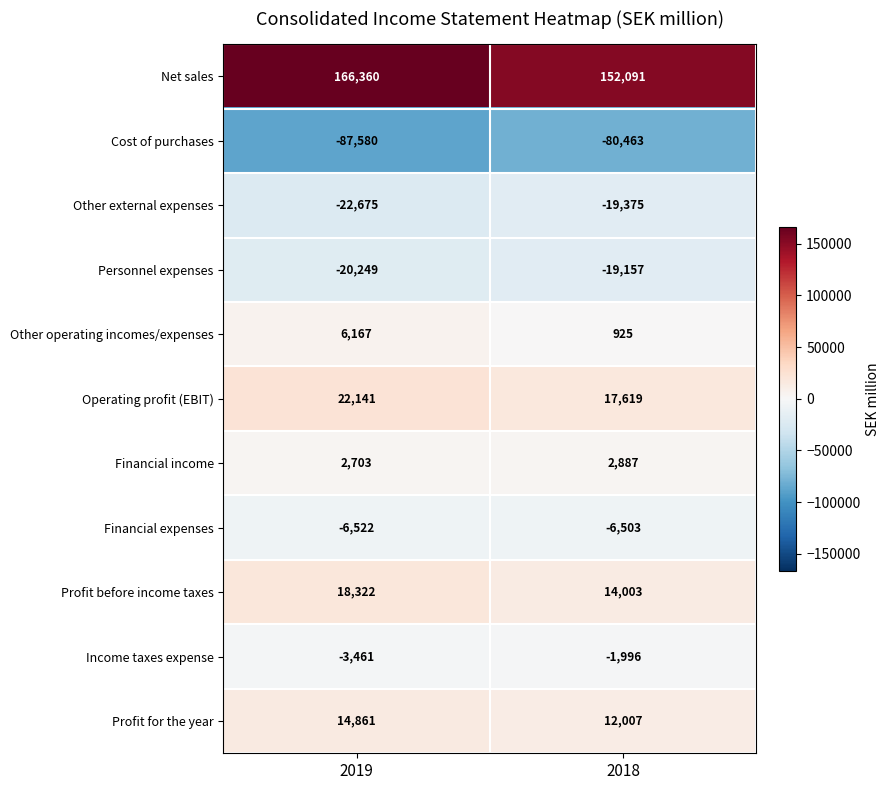

Which series has the largest range (max minus min)?

Net sales